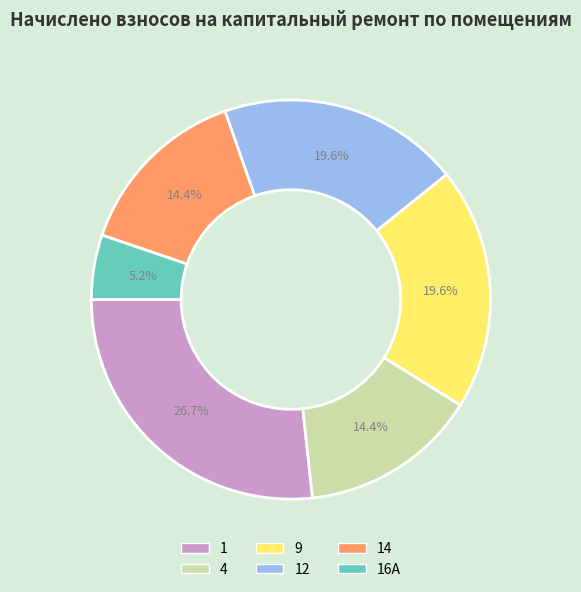

Which slice is the largest?

1